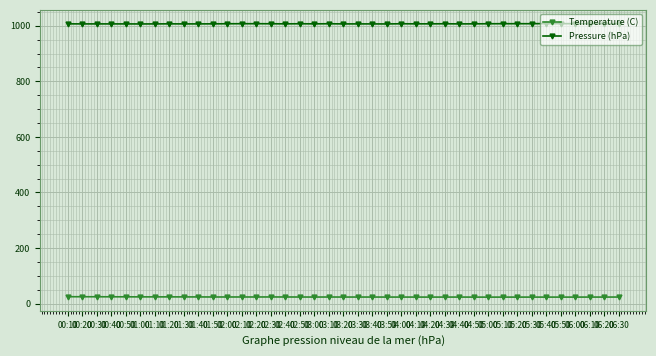

At how many categories does at least one series exceed 711?

39